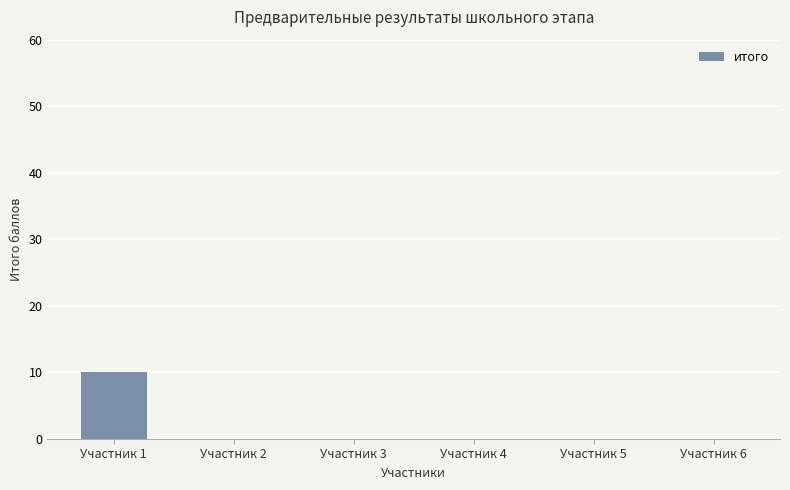

What is the sum of all values?

10